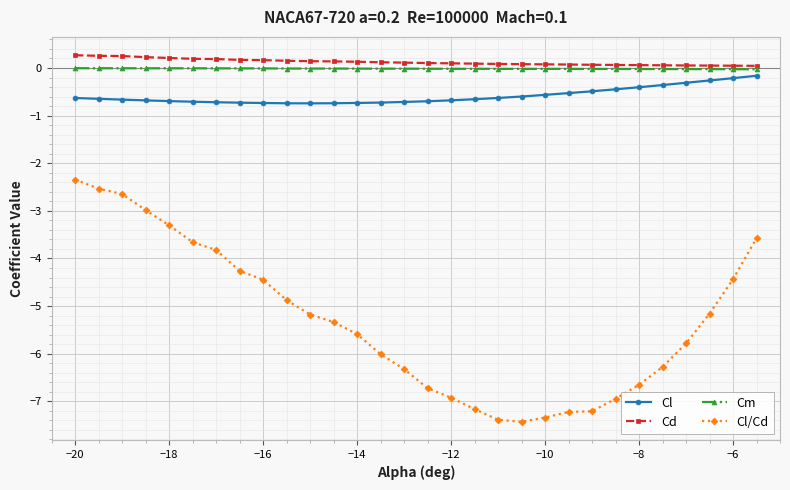

What is the value of the Cl/Cd point at the 5th from the left?

-3.3